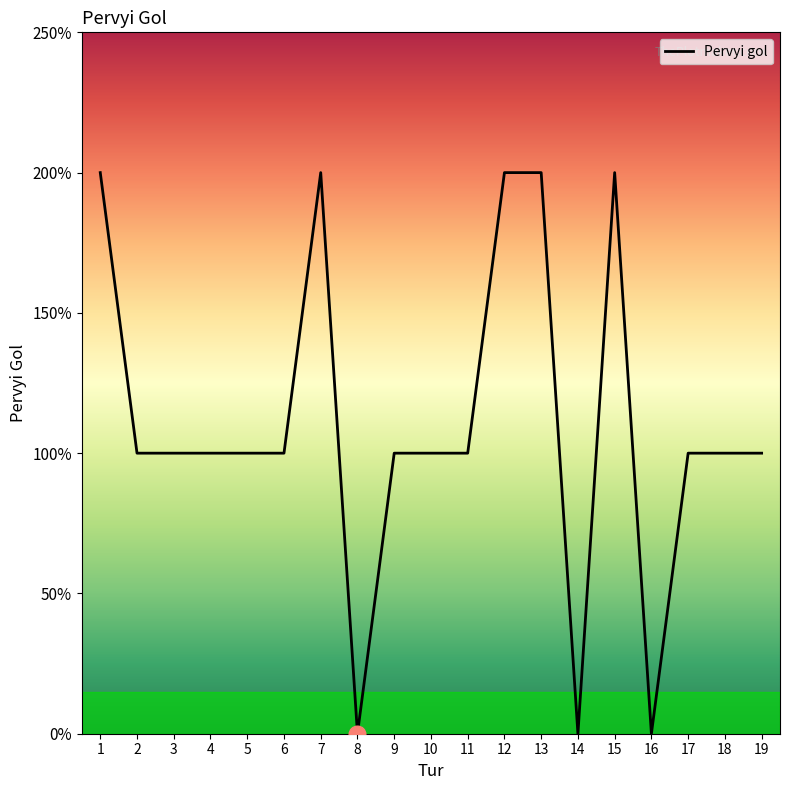

Rank the categories by value from highest to lowest.

1, 7, 12, 13, 15, 2, 3, 4, 5, 6, 9, 10, 11, 17, 18, 19, 8, 14, 16